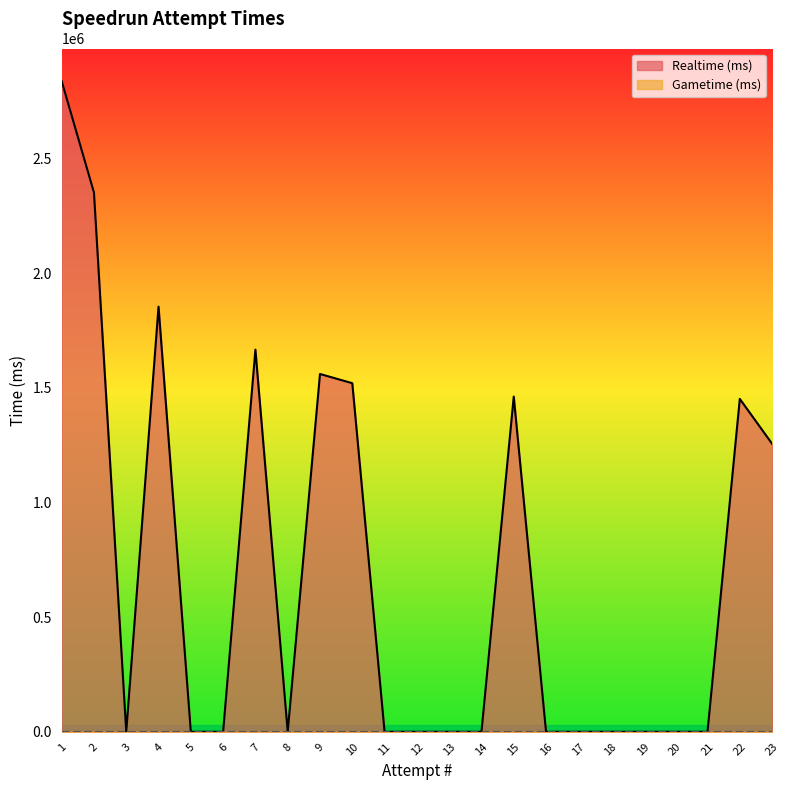

List the labels in order of value, largest first.

1, 2, 4, 7, 9, 10, 15, 22, 23, 3, 5, 6, 8, 11, 12, 13, 14, 16, 17, 18, 19, 20, 21